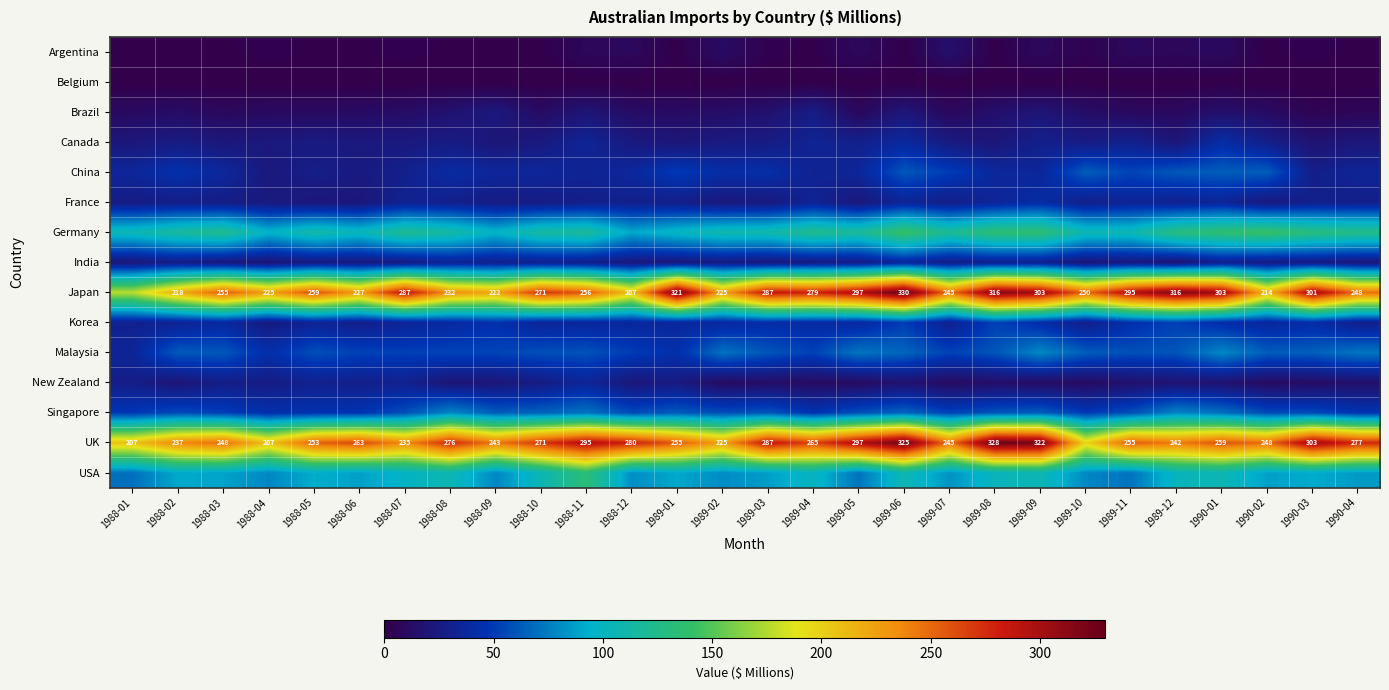

True or false: UK has a value of 277 at 1990-04.

True